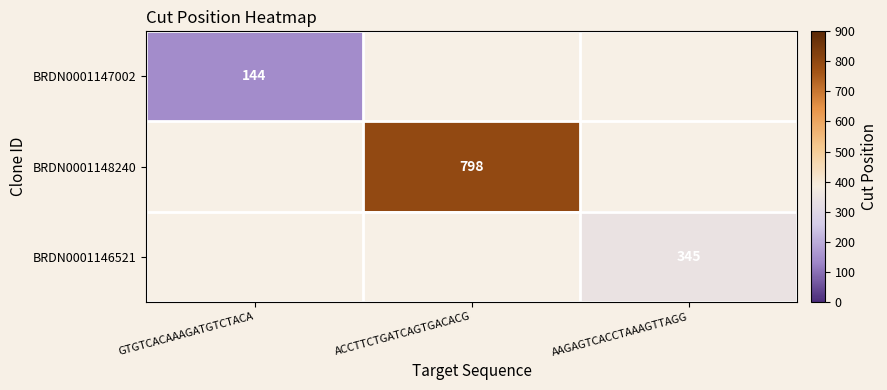

Is the value of BRDN0001147002 at AAGAGTCACCTAAAGTTAGG greater than the value of BRDN0001146521 at ACCTTCTGATCAGTGACACG?

No